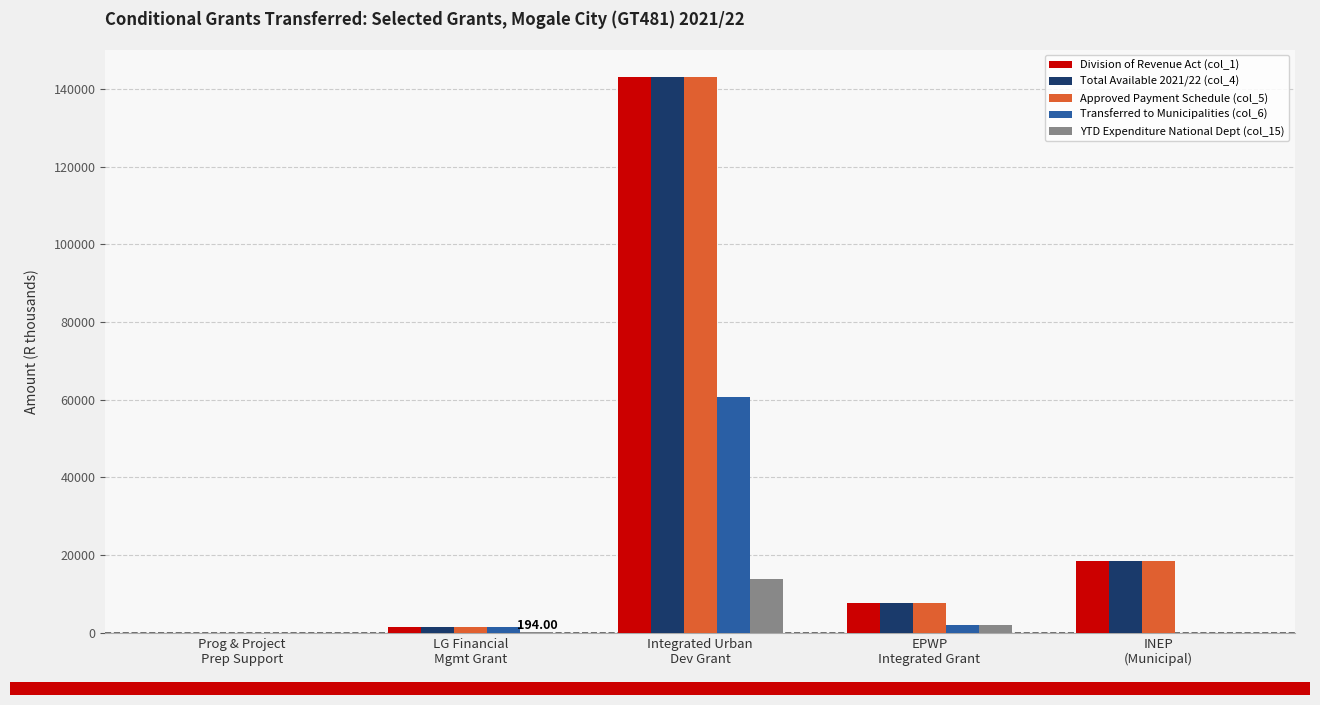

What value does the Total Available 2021/22 (col_4) series have at INEP
(Municipal)?

18513